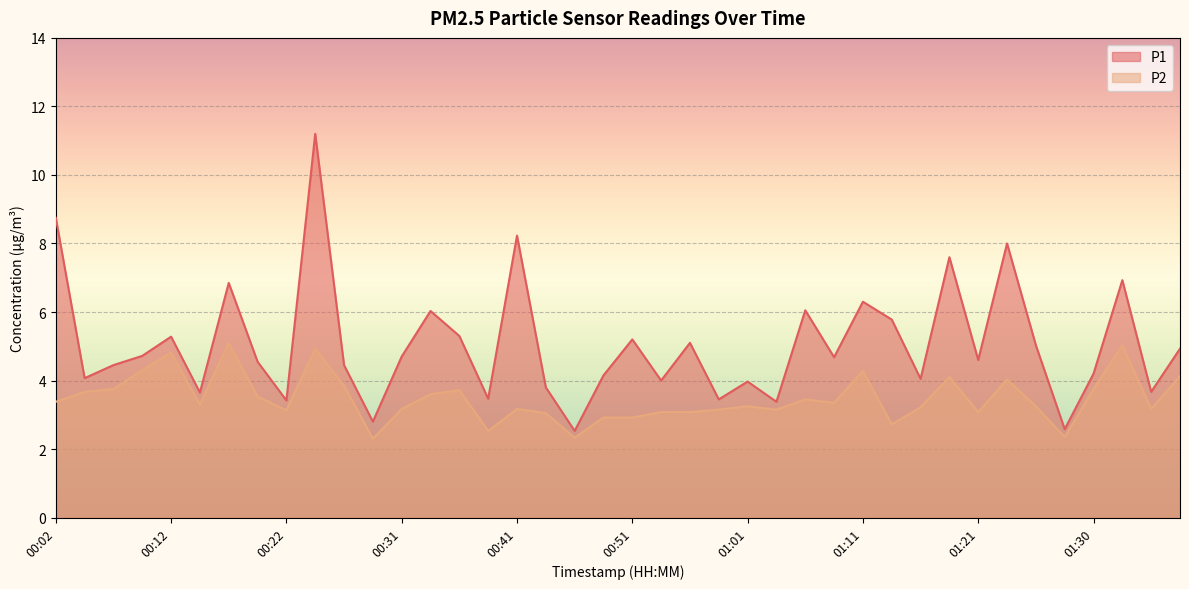

Which series changed the most between 00:04 and 01:26?

P1